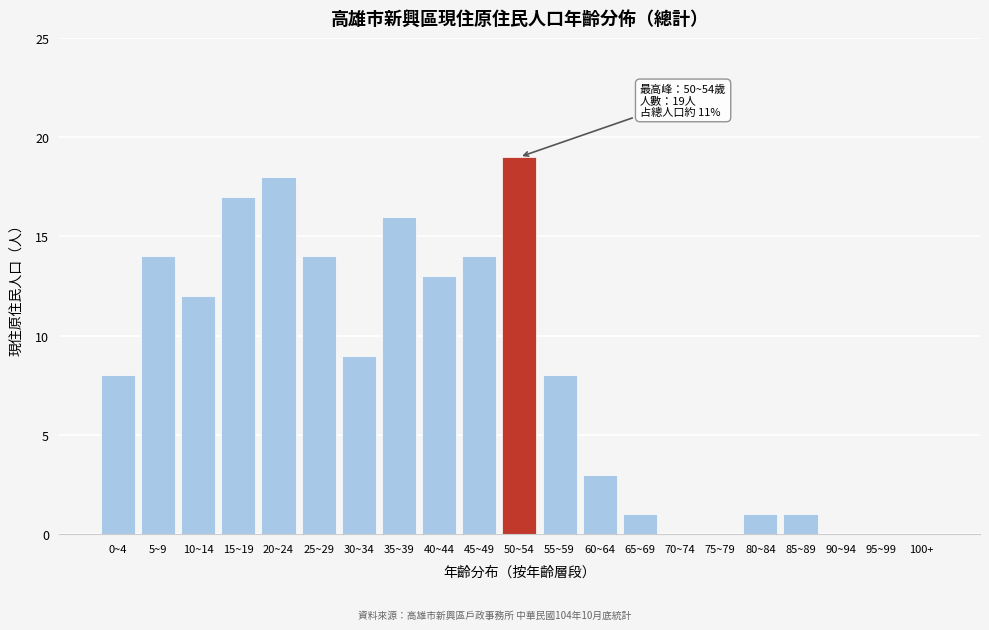

Reading right to left, transcribe all the data shown in this chart.

100+=0	95~99=0	90~94=0	85~89=1	80~84=1	75~79=0	70~74=0	65~69=1	60~64=3	55~59=8	50~54=19	45~49=14	40~44=13	35~39=16	30~34=9	25~29=14	20~24=18	15~19=17	10~14=12	5~9=14	0~4=8